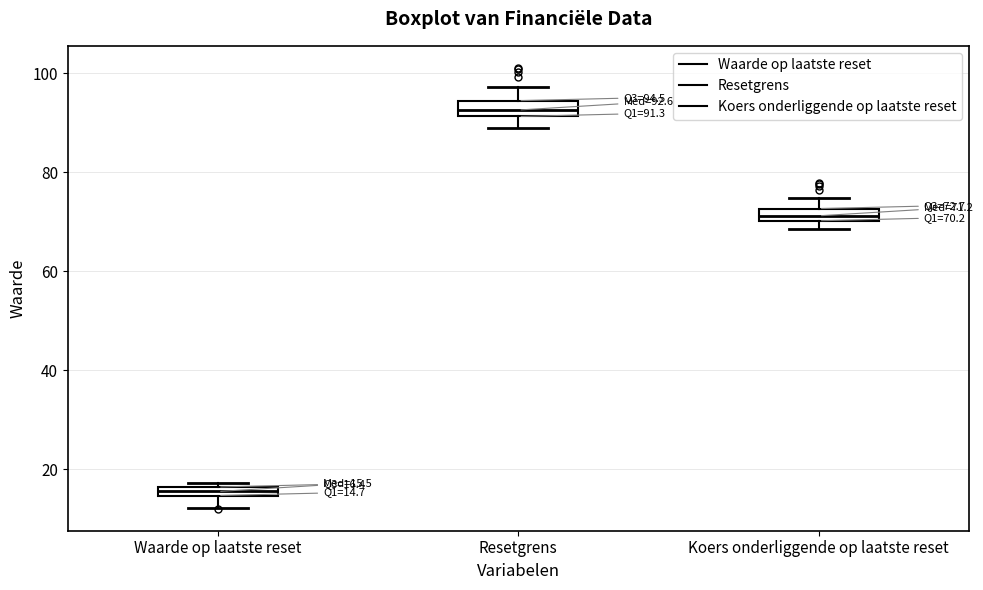

Which box's median line is the lowest?

Waarde op laatste reset